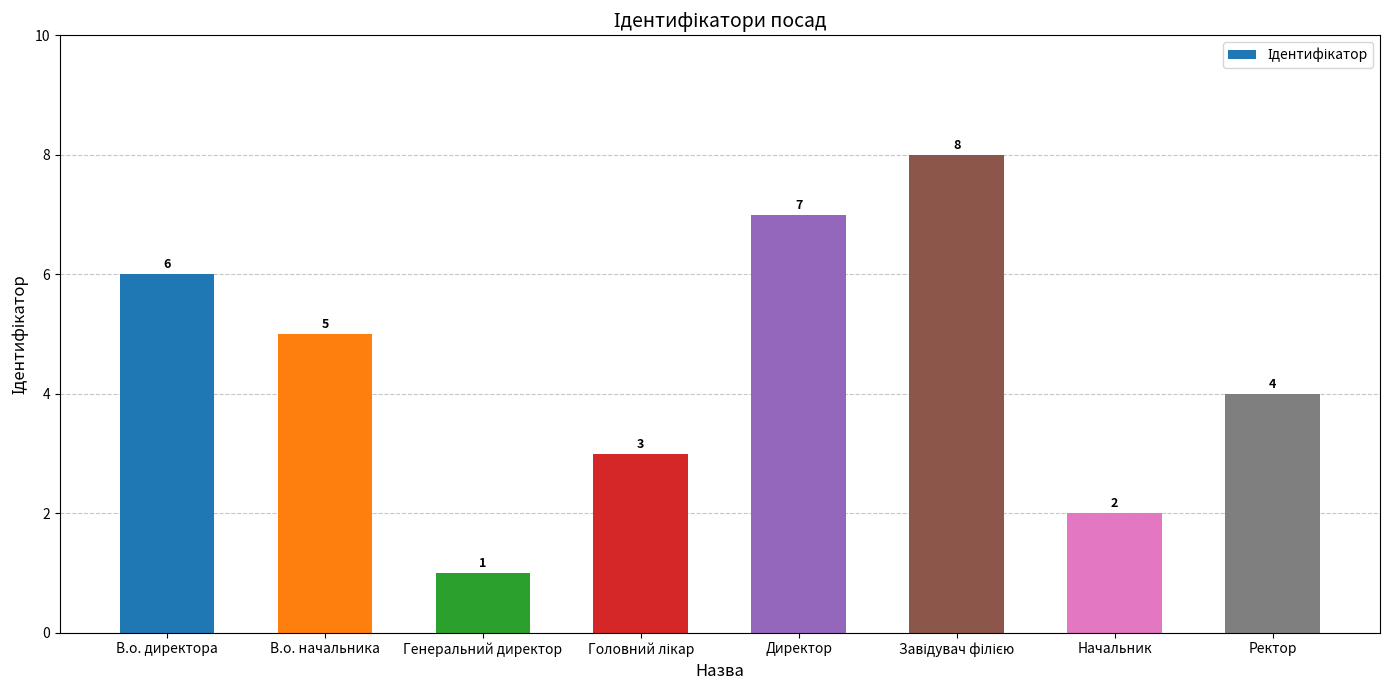

How many data points does each series have?

8